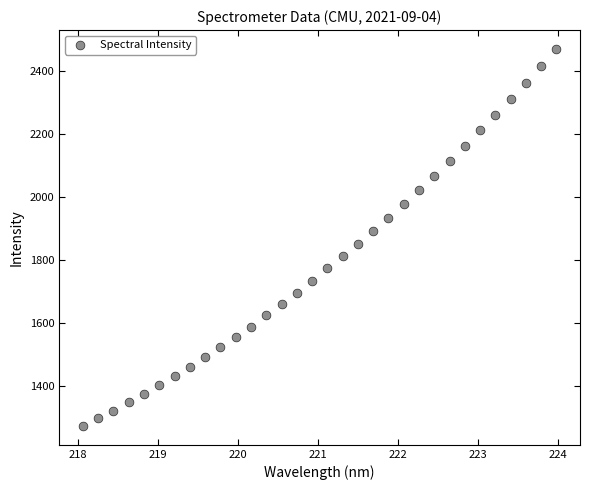

What is the range of Y values (max minus min)?

1200.3